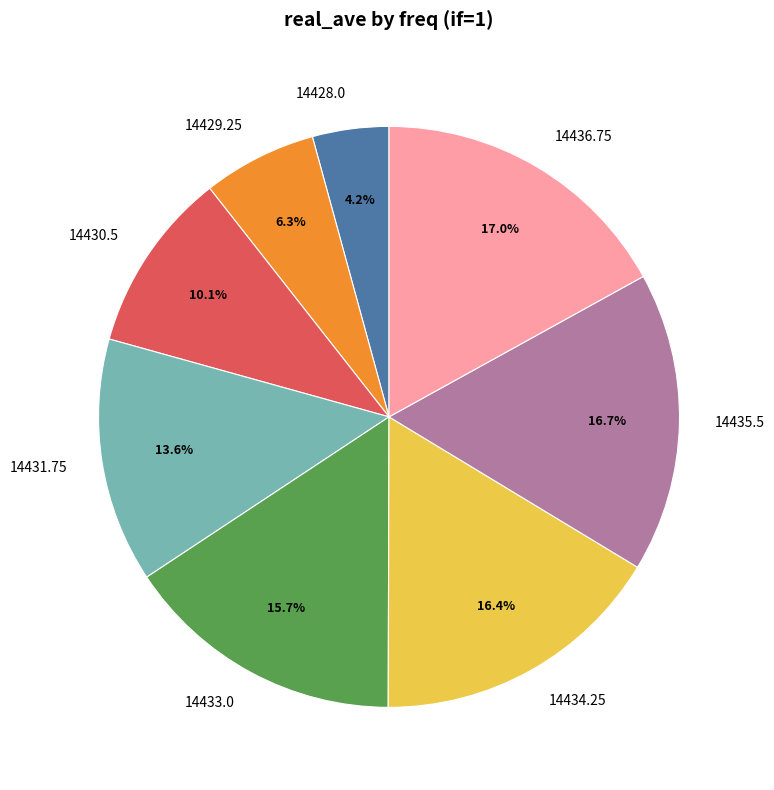

Does any single category account for the majority?

No